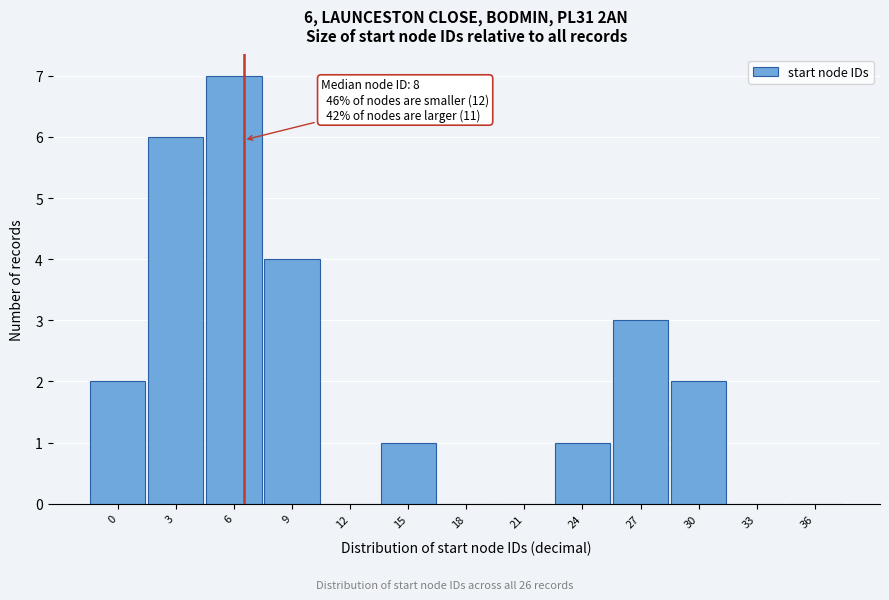

Reading right to left, extract all data points from this chart.

36=0	33=0	30=2	27=3	24=1	21=0	18=0	15=1	12=0	9=4	6=7	3=6	0=2